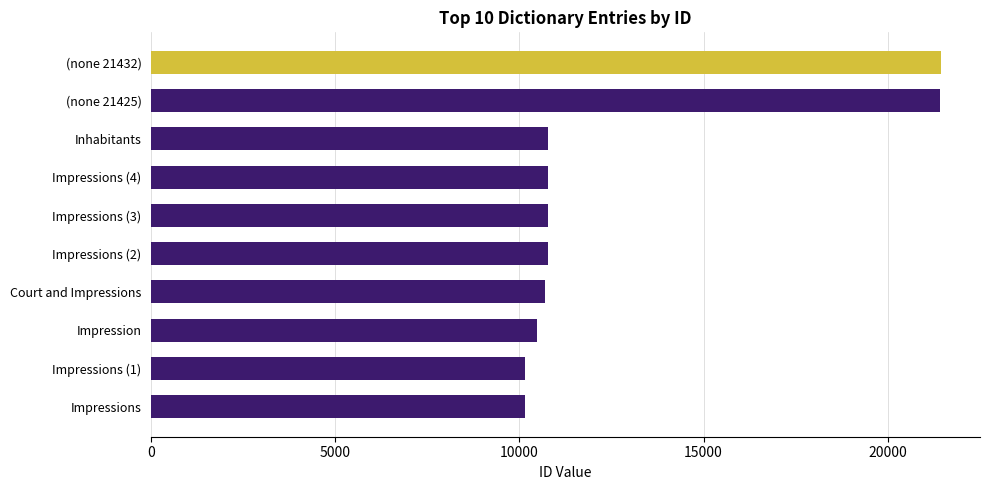

What is the difference between the maximum and second lowest values?

11271